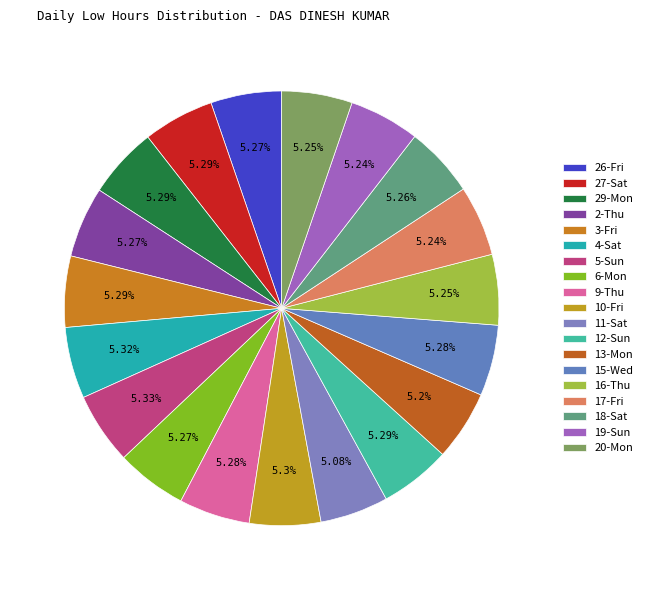

To the nearest percent, what is the average slice percentage?

5%